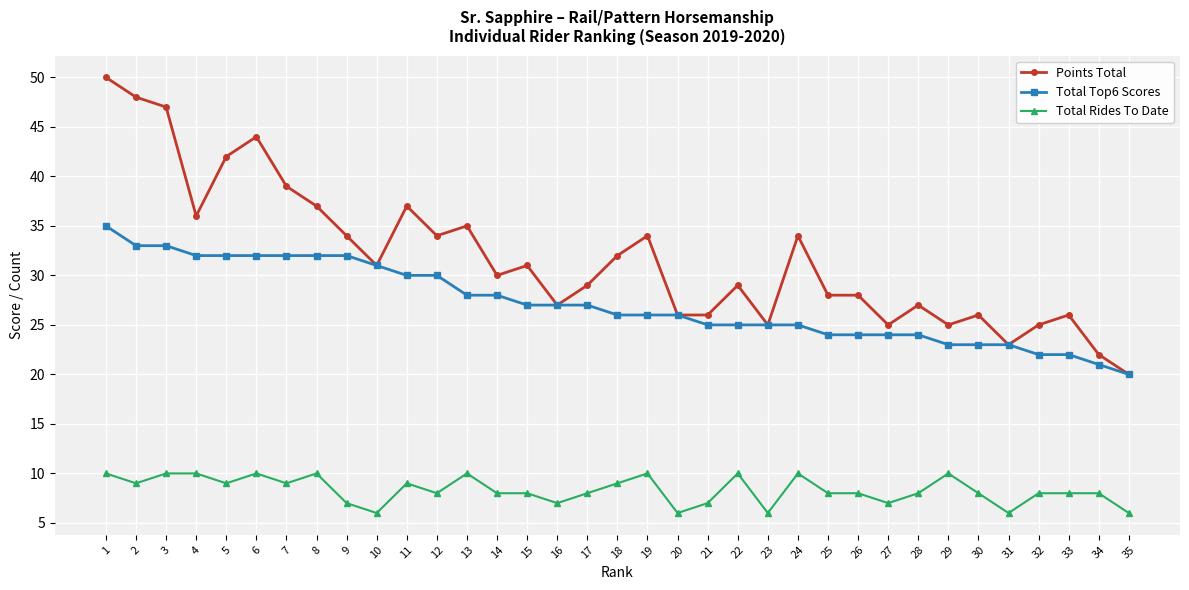

What is the value of the Total Rides To Date point at the 27th from the left?

7